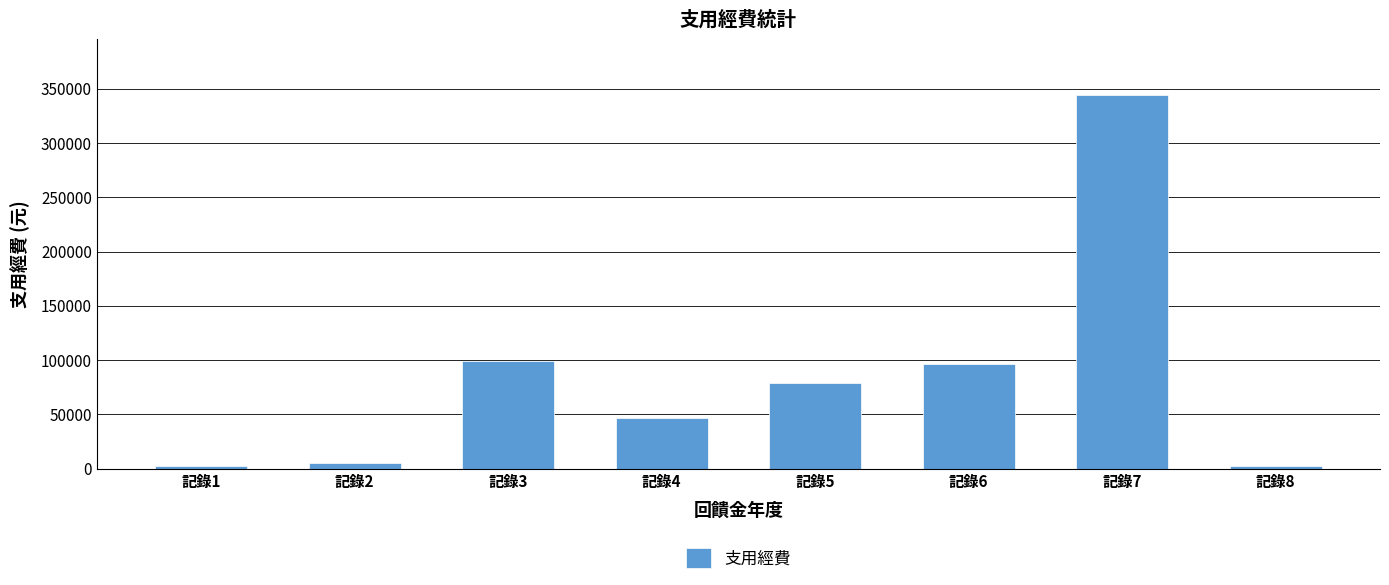

At which label does the data first exceed 79200?

記錄3